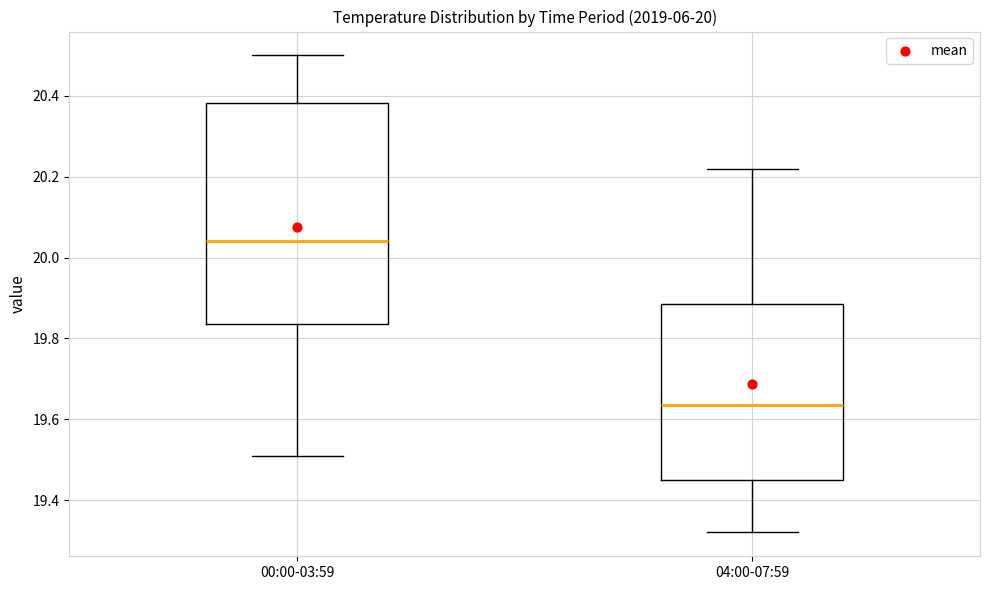

Which box has the lowest median line?

04:00-07:59